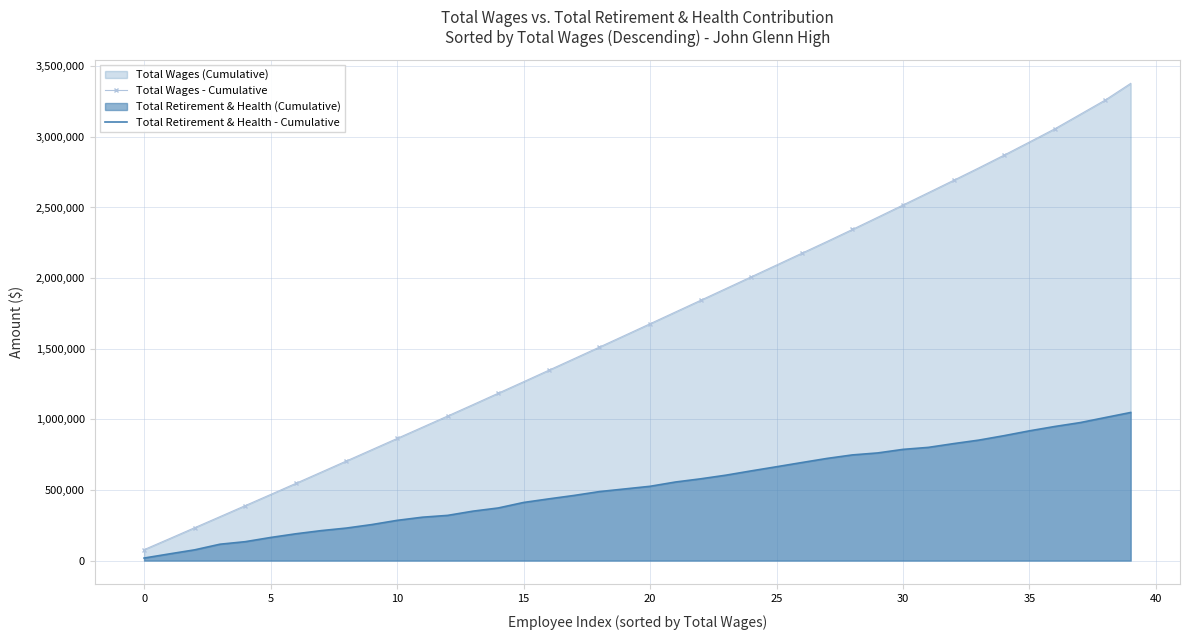

What is the average value of the Total Retirement & Health - Cumulative series?

523230